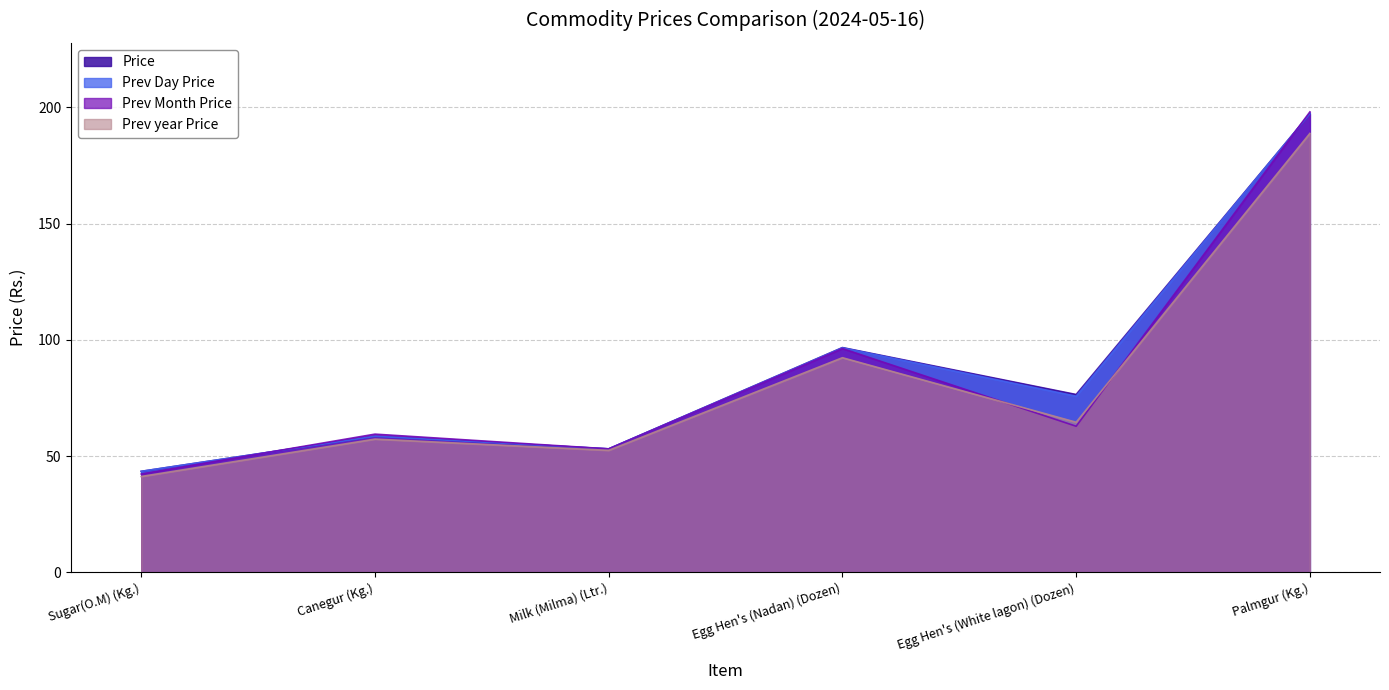

Is the value of Price at Egg Hen's (Nadan) (Dozen) greater than the value of Prev Day Price at Milk (Milma) (Ltr.)?

Yes